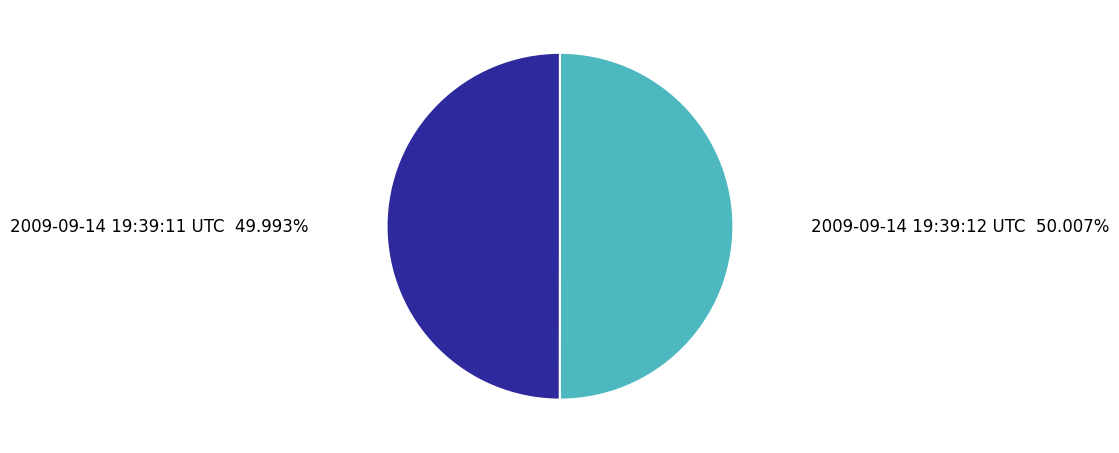

What is the ratio of the value at 2009-09-14 19:39:12 UTC to the value at 2009-09-14 19:39:11 UTC?

1.0